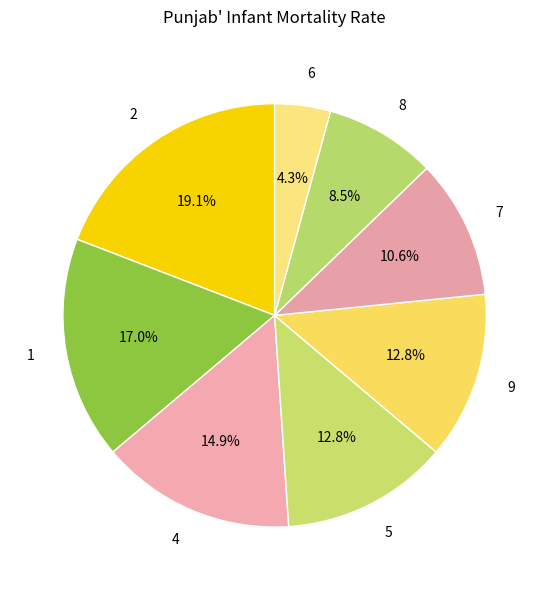

What portion of the pie excludes 9?

87.2%